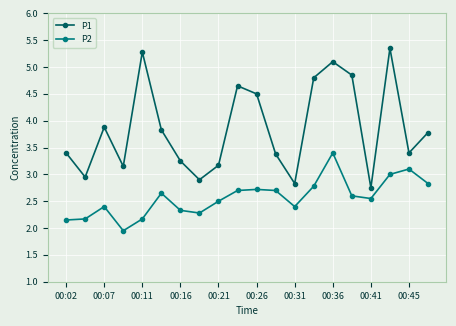

What is the difference between the maximum and second lowest values in the P1 series?

2.5